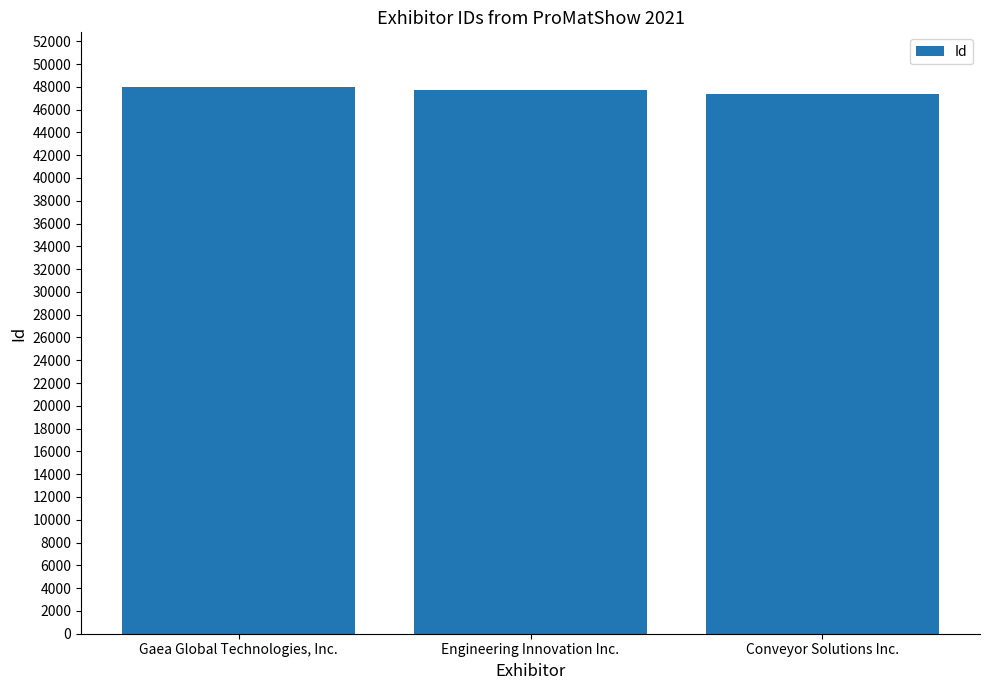

What position from the right is Conveyor Solutions Inc.?

1